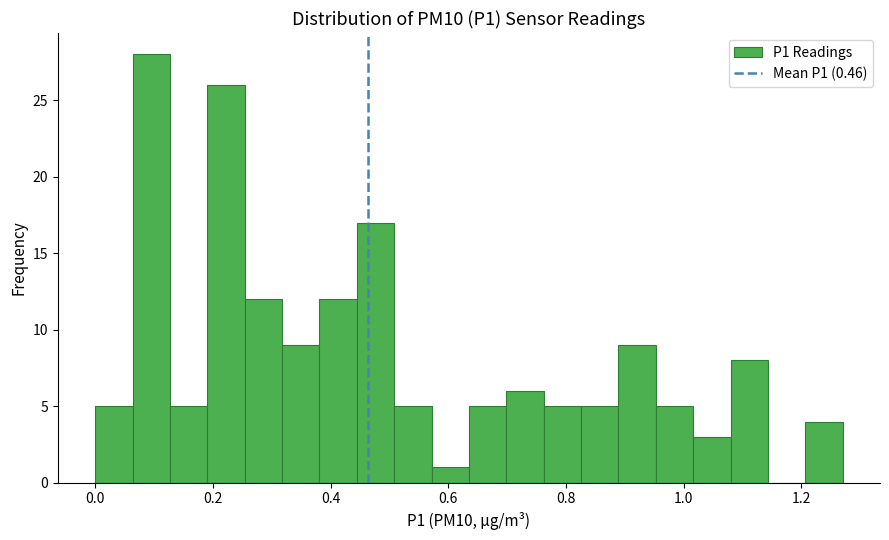

Around what value on the x-axis is the tallest bar? Give the approximate position of its centre, as read against the axis.

0.10